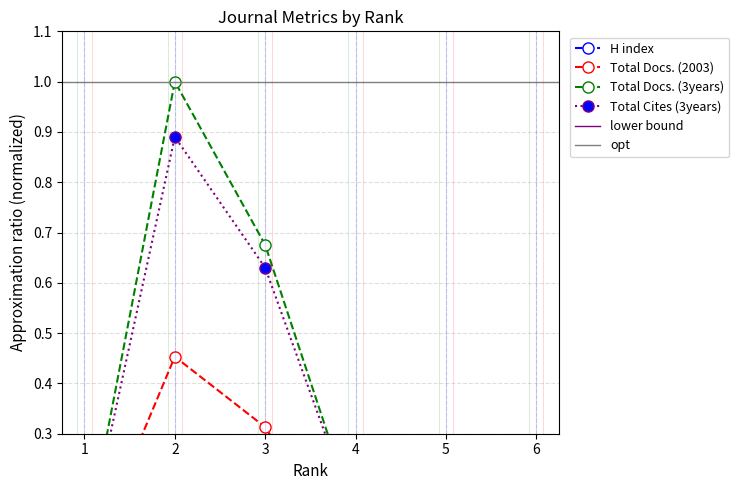

Which series changed the most between 2 and 4?

Total Docs. (3years)